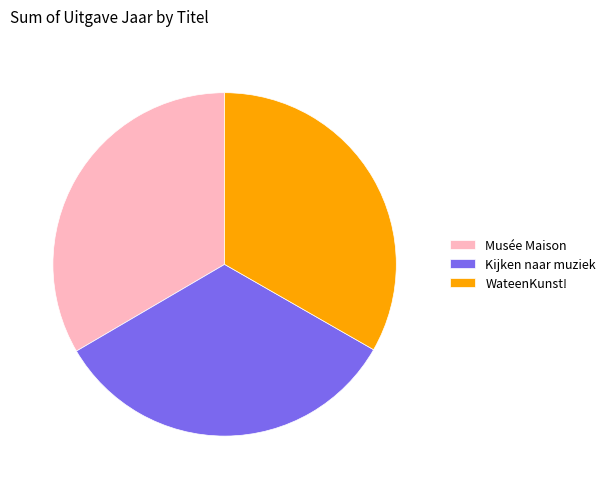

Is there any slice that represents more than half of the pie?

No